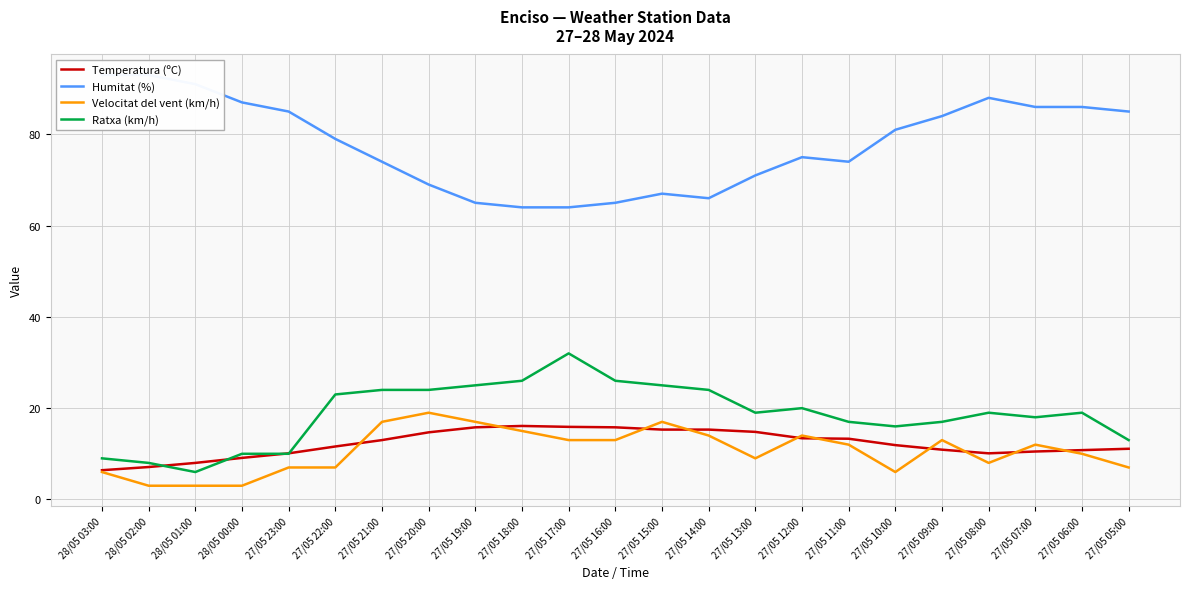

Reading right to left, transcribe all the data shown in this chart.

Temperatura (ºC): 27/05 05:00=11.1	27/05 06:00=10.8	27/05 07:00=10.5	27/05 08:00=10.1	27/05 09:00=10.9	27/05 10:00=11.9	27/05 11:00=13.3	27/05 12:00=13.4	27/05 13:00=14.8	27/05 14:00=15.3	27/05 15:00=15.3	27/05 16:00=15.8	27/05 17:00=15.9	27/05 18:00=16.1	27/05 19:00=15.8	27/05 20:00=14.7	27/05 21:00=13.0	27/05 22:00=11.6	27/05 23:00=10.1	28/05 00:00=9.1	28/05 01:00=8.0	28/05 02:00=7.1	28/05 03:00=6.4
Humitat (%): 27/05 05:00=85.0	27/05 06:00=86.0	27/05 07:00=86.0	27/05 08:00=88.0	27/05 09:00=84.0	27/05 10:00=81.0	27/05 11:00=74.0	27/05 12:00=75.0	27/05 13:00=71.0	27/05 14:00=66.0	27/05 15:00=67.0	27/05 16:00=65.0	27/05 17:00=64.0	27/05 18:00=64.0	27/05 19:00=65.0	27/05 20:00=69.0	27/05 21:00=74.0	27/05 22:00=79.0	27/05 23:00=85.0	28/05 00:00=87.0	28/05 01:00=91.0	28/05 02:00=93.0	28/05 03:00=93.0
Velocitat del vent (km/h): 27/05 05:00=7.0	27/05 06:00=10.0	27/05 07:00=12.0	27/05 08:00=8.0	27/05 09:00=13.0	27/05 10:00=6.0	27/05 11:00=12.0	27/05 12:00=14.0	27/05 13:00=9.0	27/05 14:00=14.0	27/05 15:00=17.0	27/05 16:00=13.0	27/05 17:00=13.0	27/05 18:00=15.0	27/05 19:00=17.0	27/05 20:00=19.0	27/05 21:00=17.0	27/05 22:00=7.0	27/05 23:00=7.0	28/05 00:00=3.0	28/05 01:00=3.0	28/05 02:00=3.0	28/05 03:00=6.0
Ratxa (km/h): 27/05 05:00=13.0	27/05 06:00=19.0	27/05 07:00=18.0	27/05 08:00=19.0	27/05 09:00=17.0	27/05 10:00=16.0	27/05 11:00=17.0	27/05 12:00=20.0	27/05 13:00=19.0	27/05 14:00=24.0	27/05 15:00=25.0	27/05 16:00=26.0	27/05 17:00=32.0	27/05 18:00=26.0	27/05 19:00=25.0	27/05 20:00=24.0	27/05 21:00=24.0	27/05 22:00=23.0	27/05 23:00=10.0	28/05 00:00=10.0	28/05 01:00=6.0	28/05 02:00=8.0	28/05 03:00=9.0